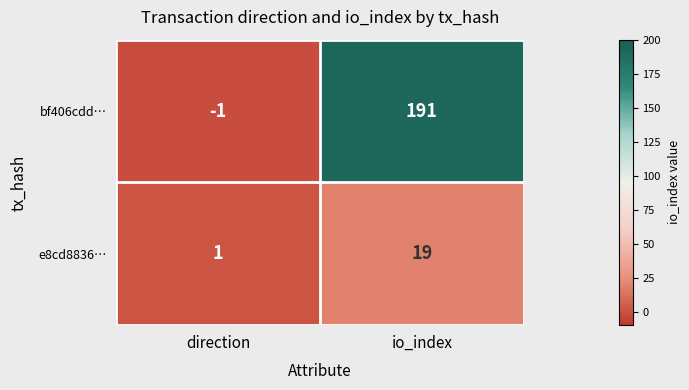

Is it true that bf406cdd… equals 191 at io_index?

True